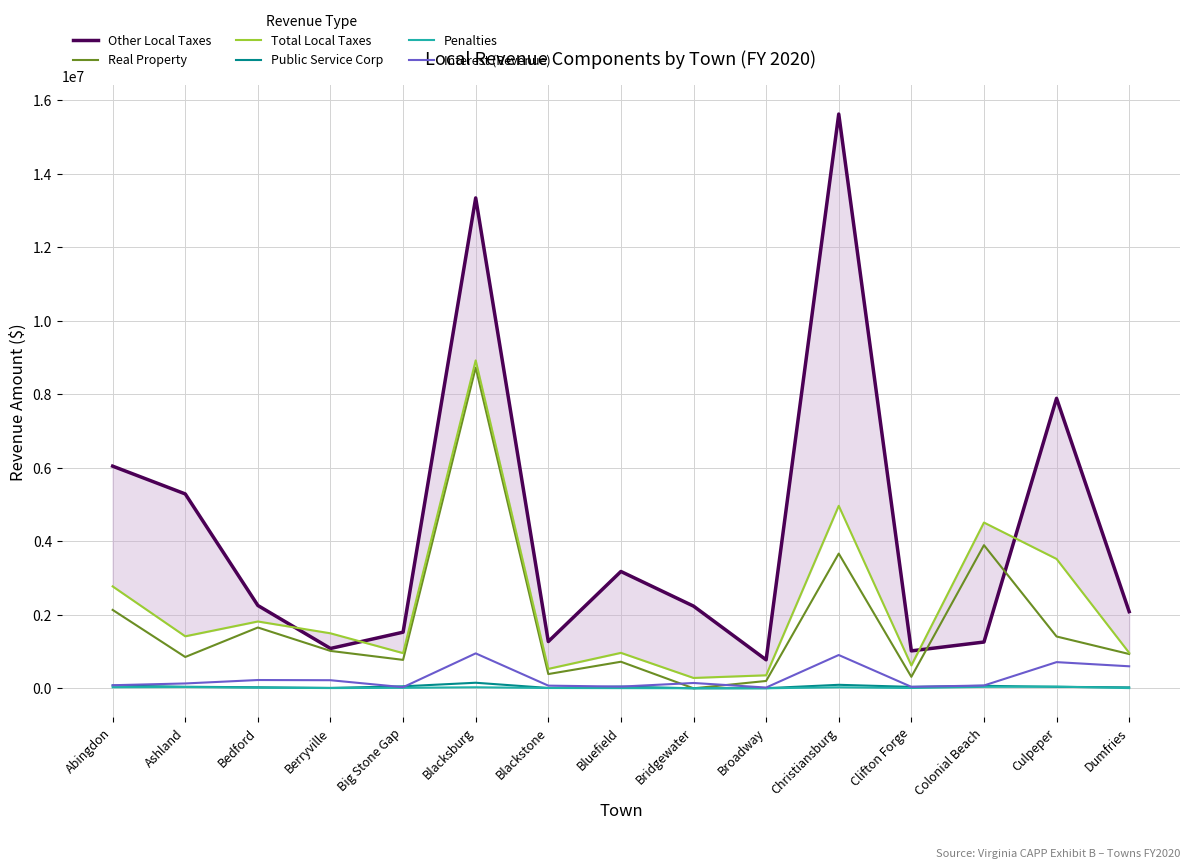

At which category is the sum across all series the highest?

Blacksburg